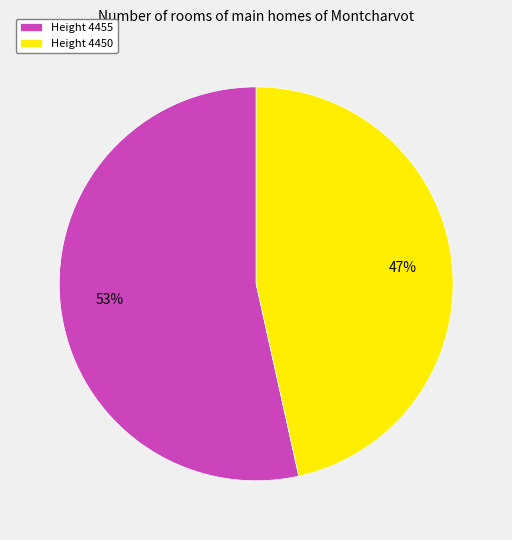

Is it true that Height 4450 is 54% of the pie?

False